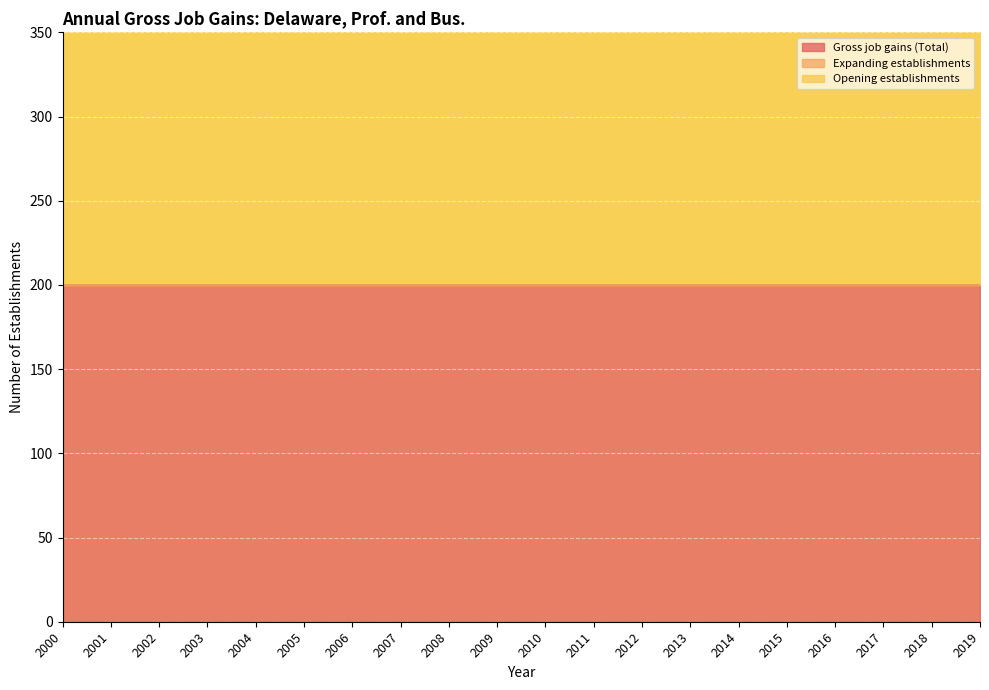

The Gross job gains (Total) series shows 200 at 2019. True or false?

True